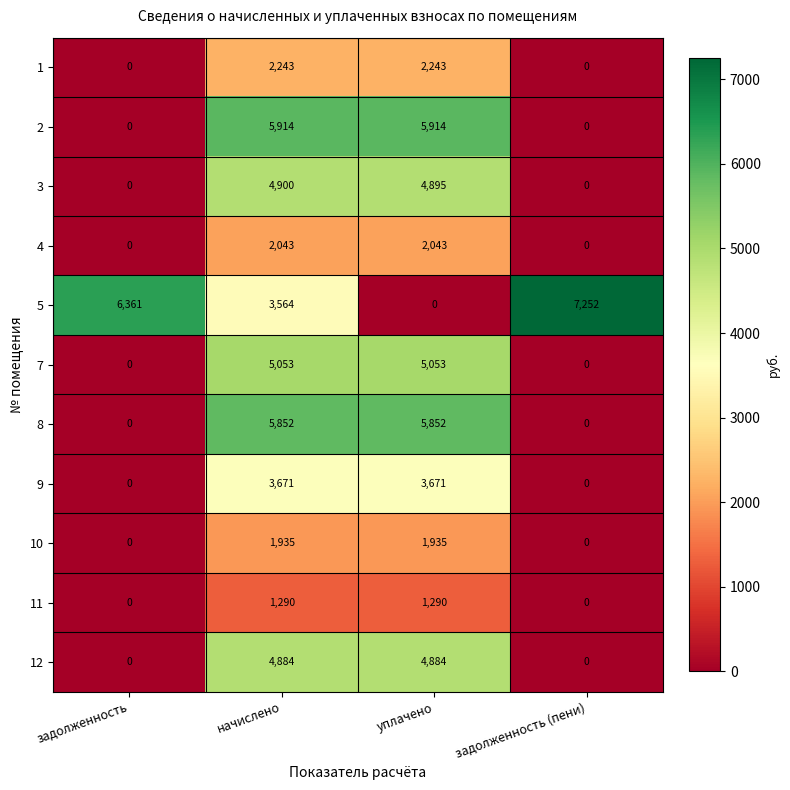

How many 4 values are between 0 and 2043?

4